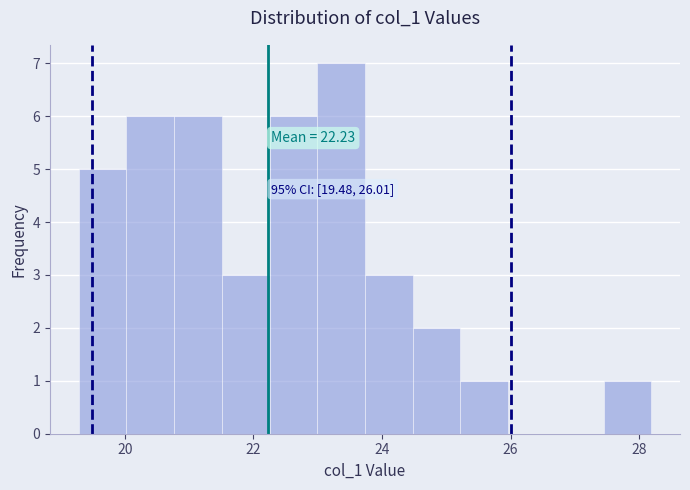

Read against the x-axis, roughly where is the centre of the tallest bar?

23.4